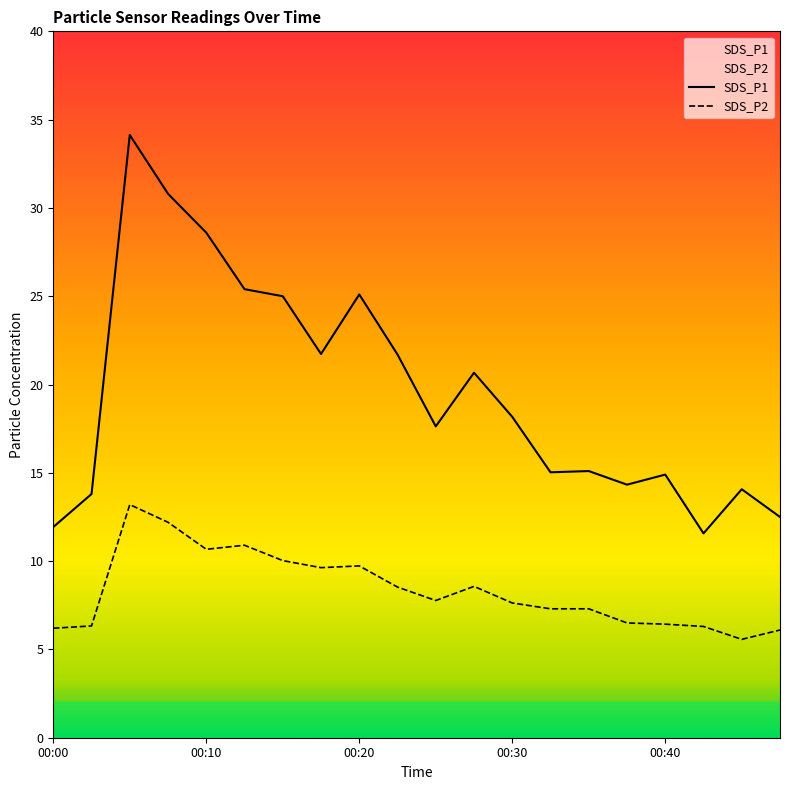

How many lines are shown in the chart?

2